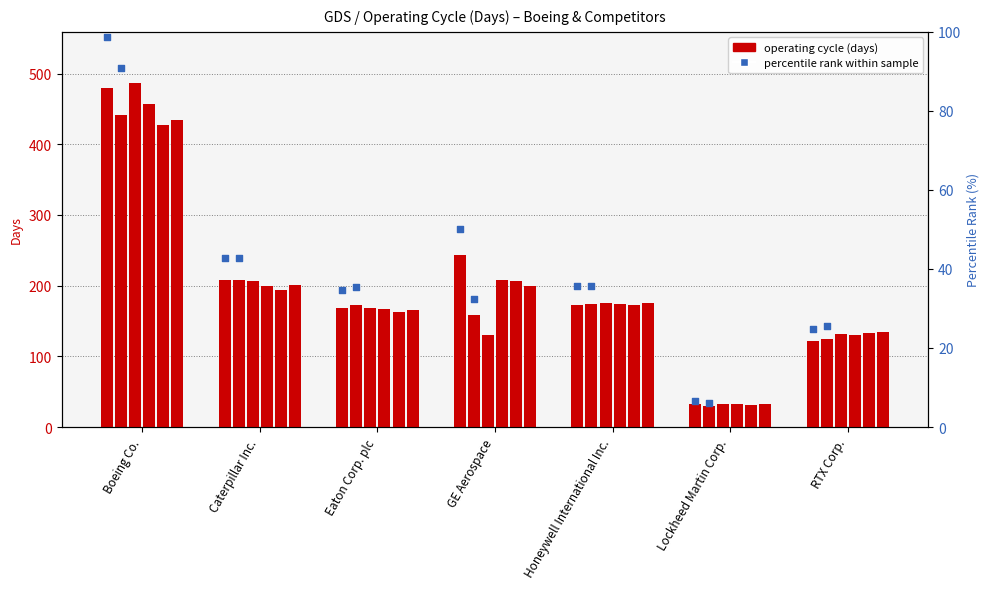

What is the change in value from Boeing Co. to Lockheed Martin Corp.?

-92.2